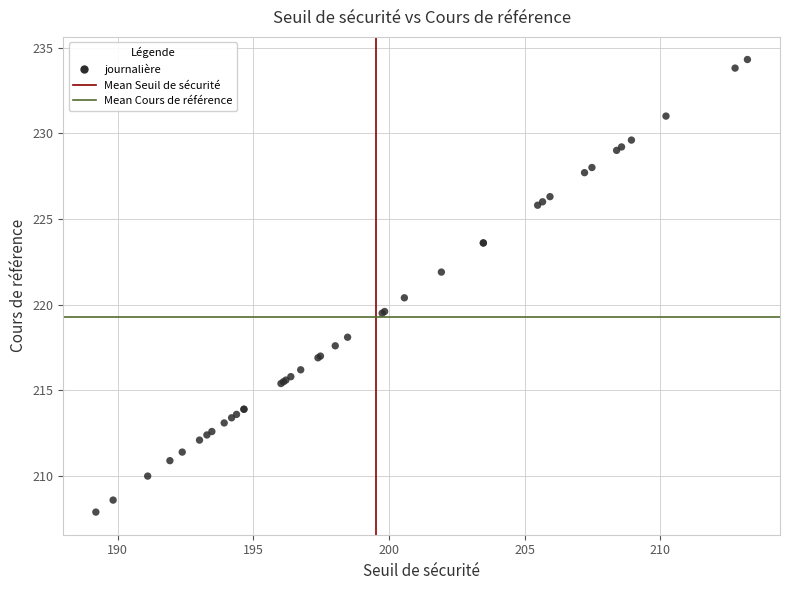

What Y value in the scatter plot is closest to 221?

220.4